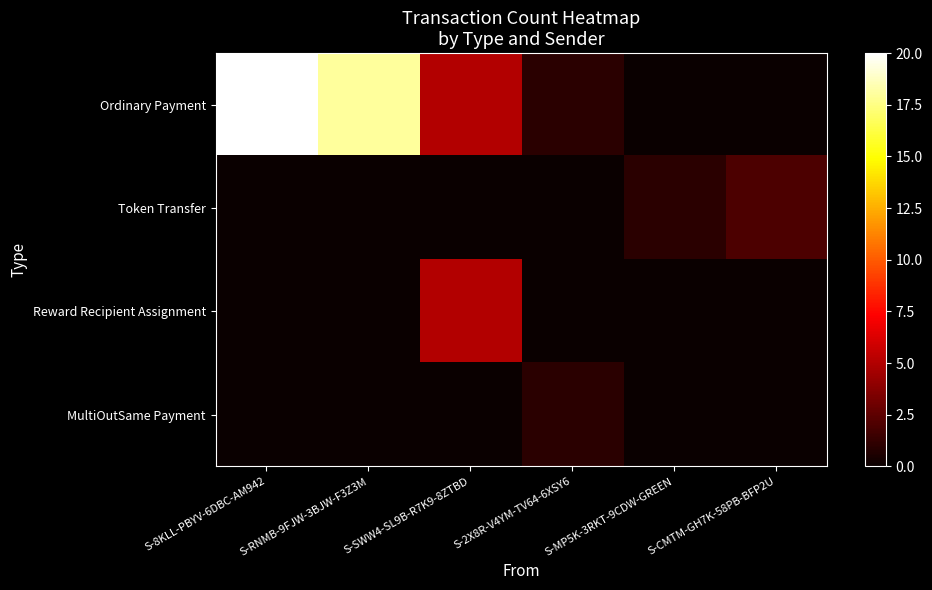

At how many categories does at least one series exceed 1?

4